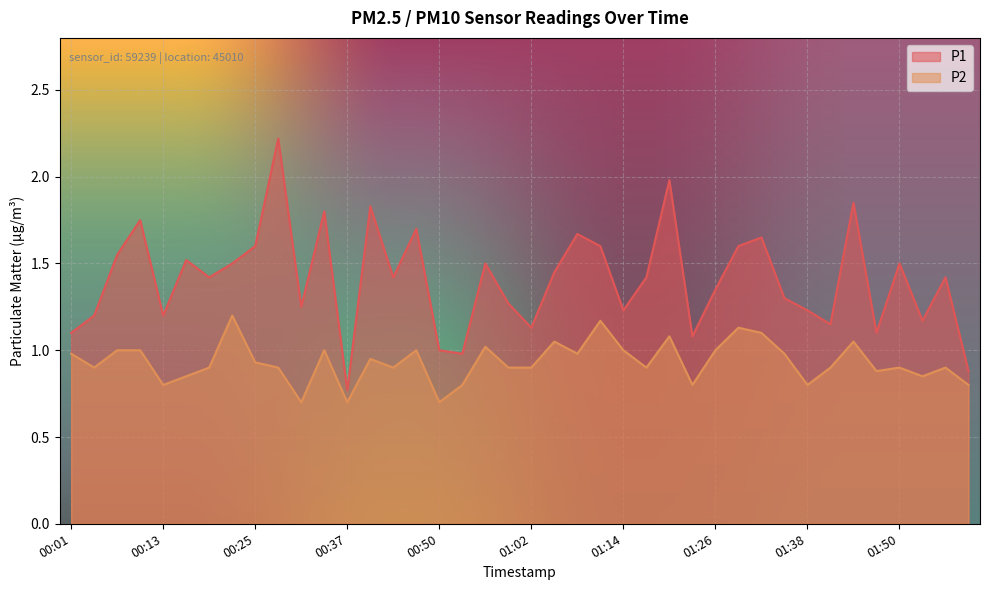

Which series has the largest range (max minus min)?

P1